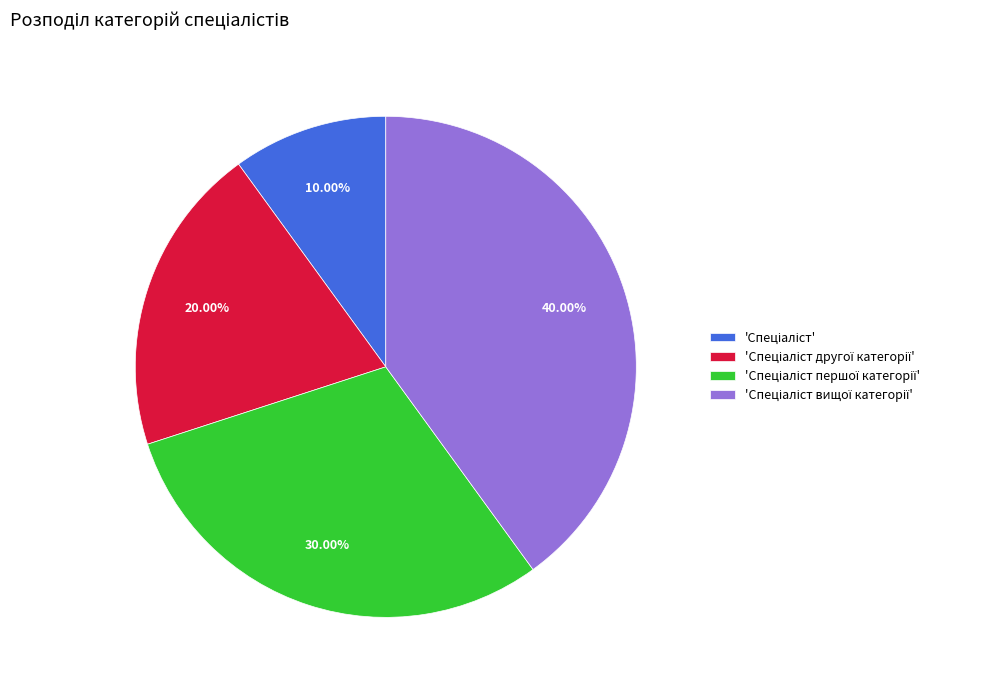

Is there any slice that represents more than half of the pie?

No